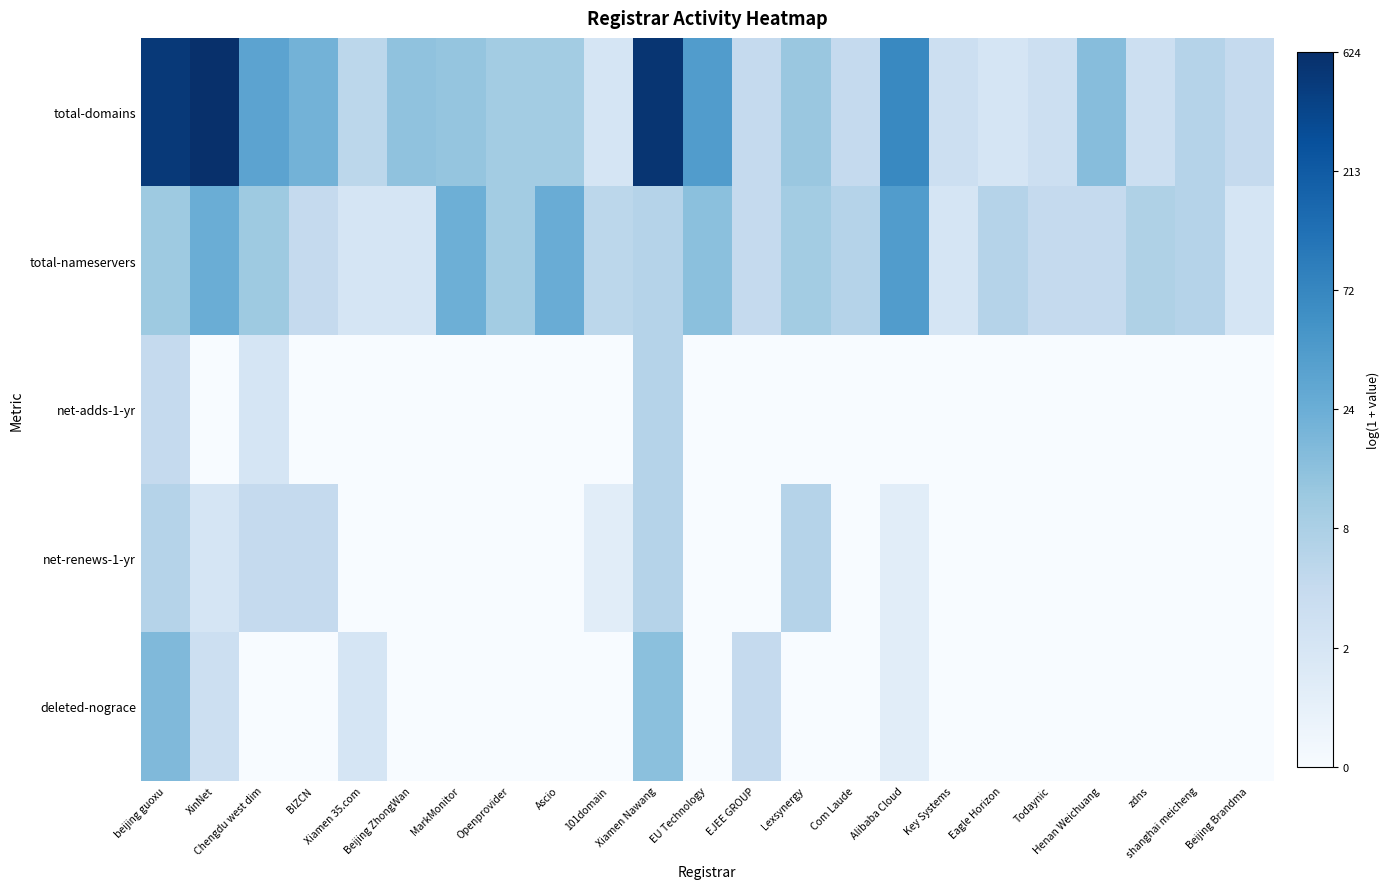

Rank the series by their maximum value, from highest to lowest.

total-domains, total-nameservers, deleted-nograce, net-adds-1-yr, net-renews-1-yr